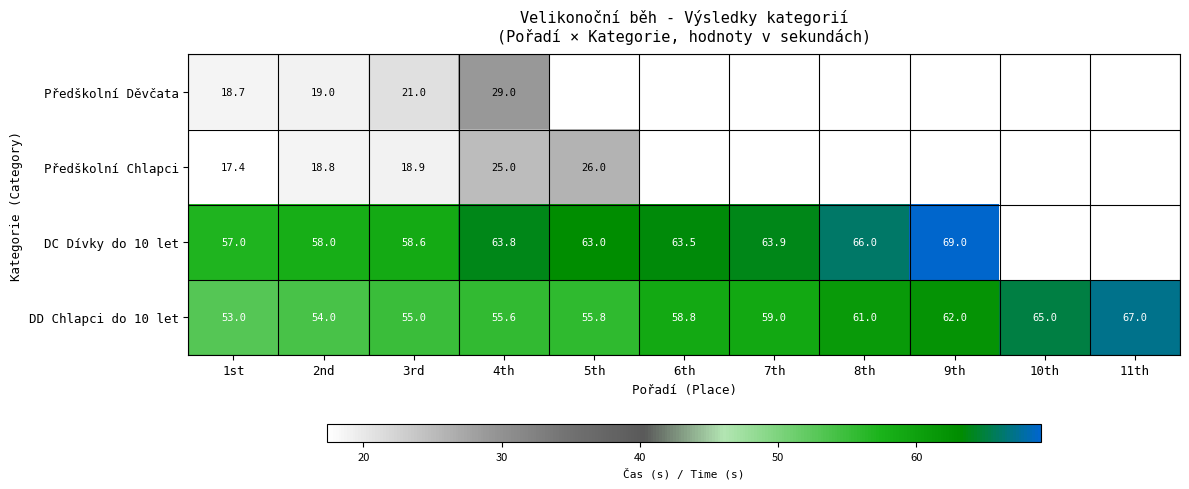

What is the sum of the DD Chlapci do 10 let values at 7th and 5th?

114.8